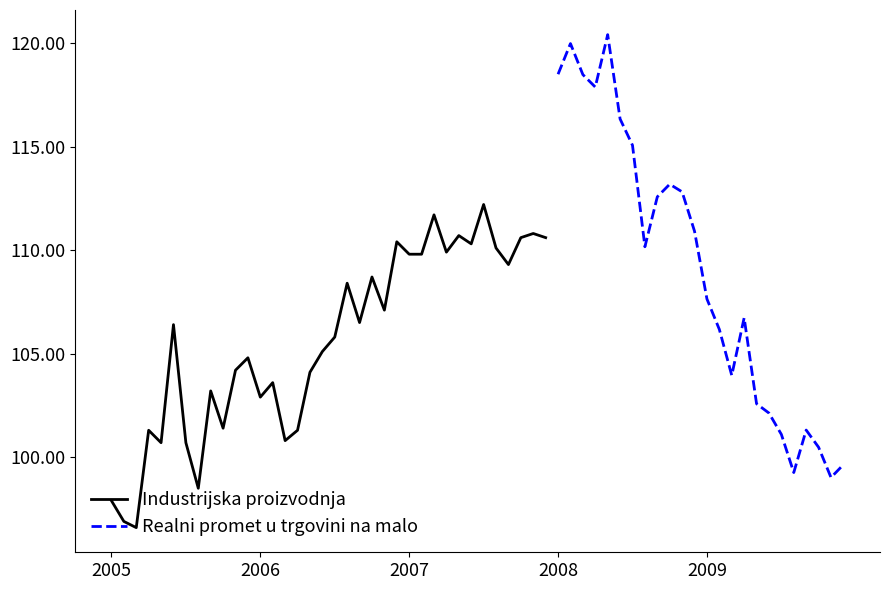

What is the lowest value of the Industrijska proizvodnja series?

96.6